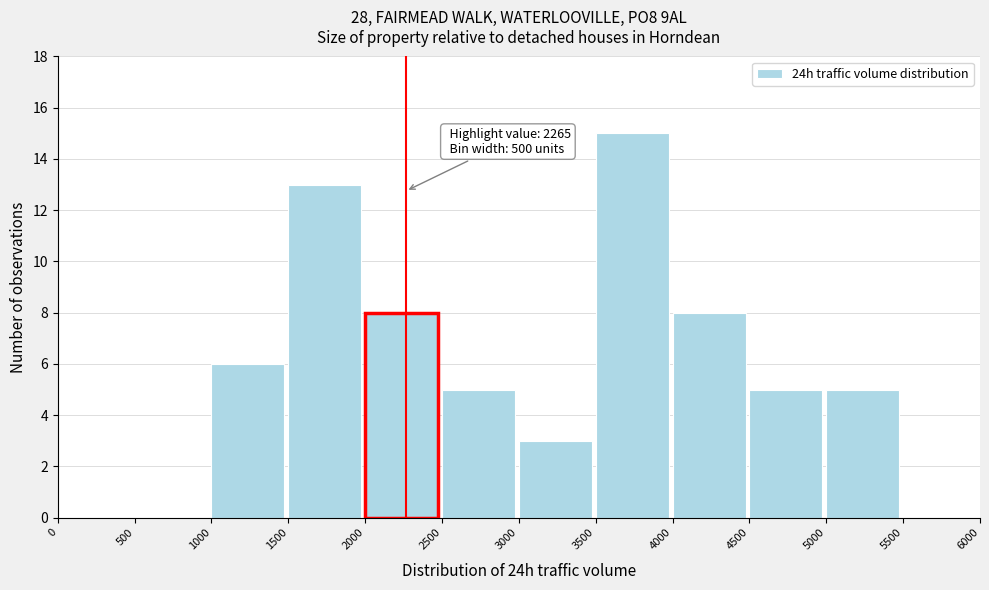

Which range on the x-axis has the tallest bar?

3500 to 4000